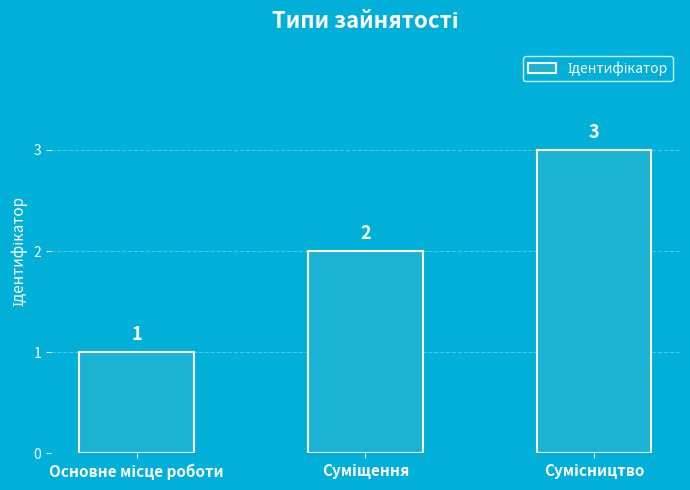

What is the average value?

2